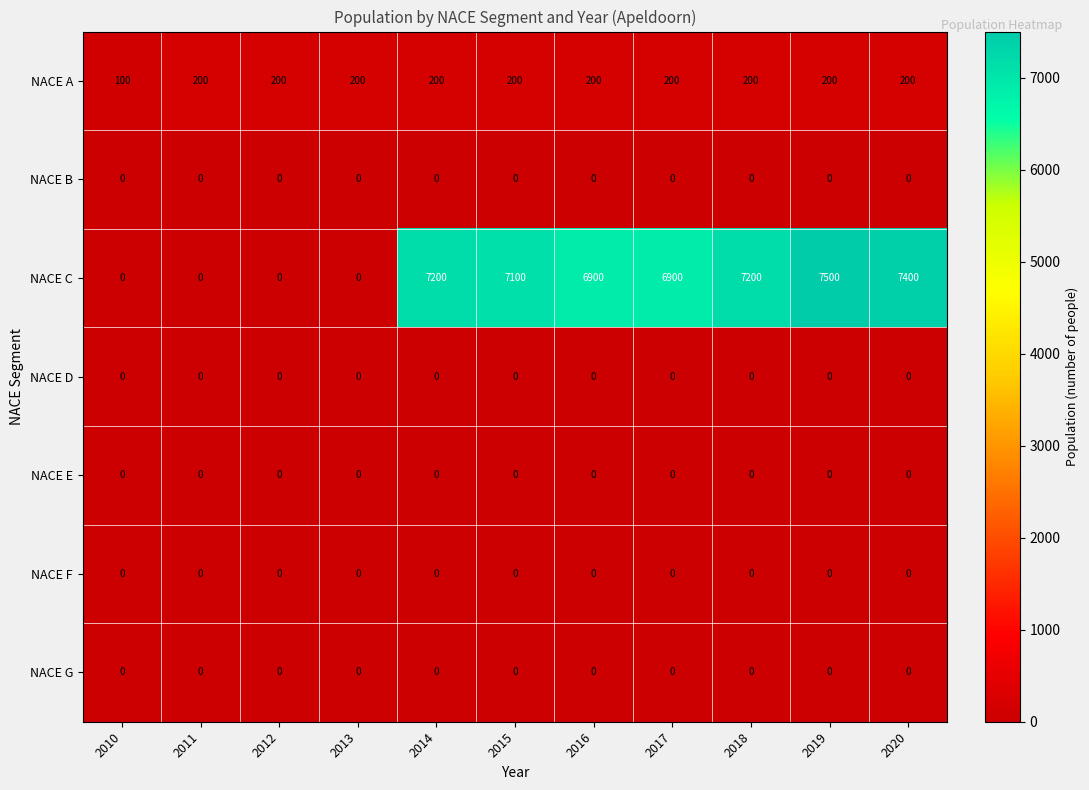

Count the number of categories in the chart.

11